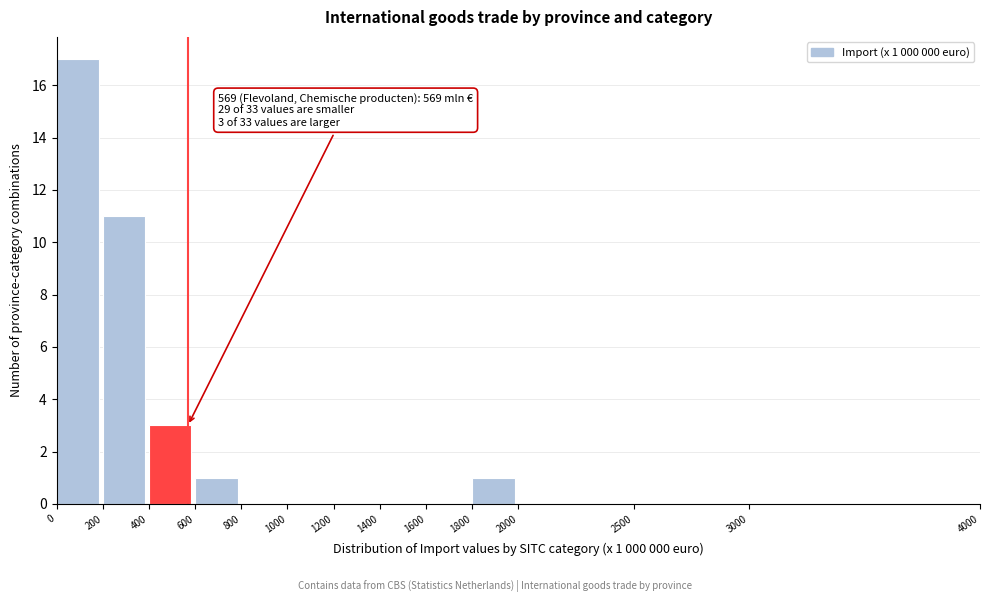

Which range on the x-axis has the tallest bar?

0 to 200